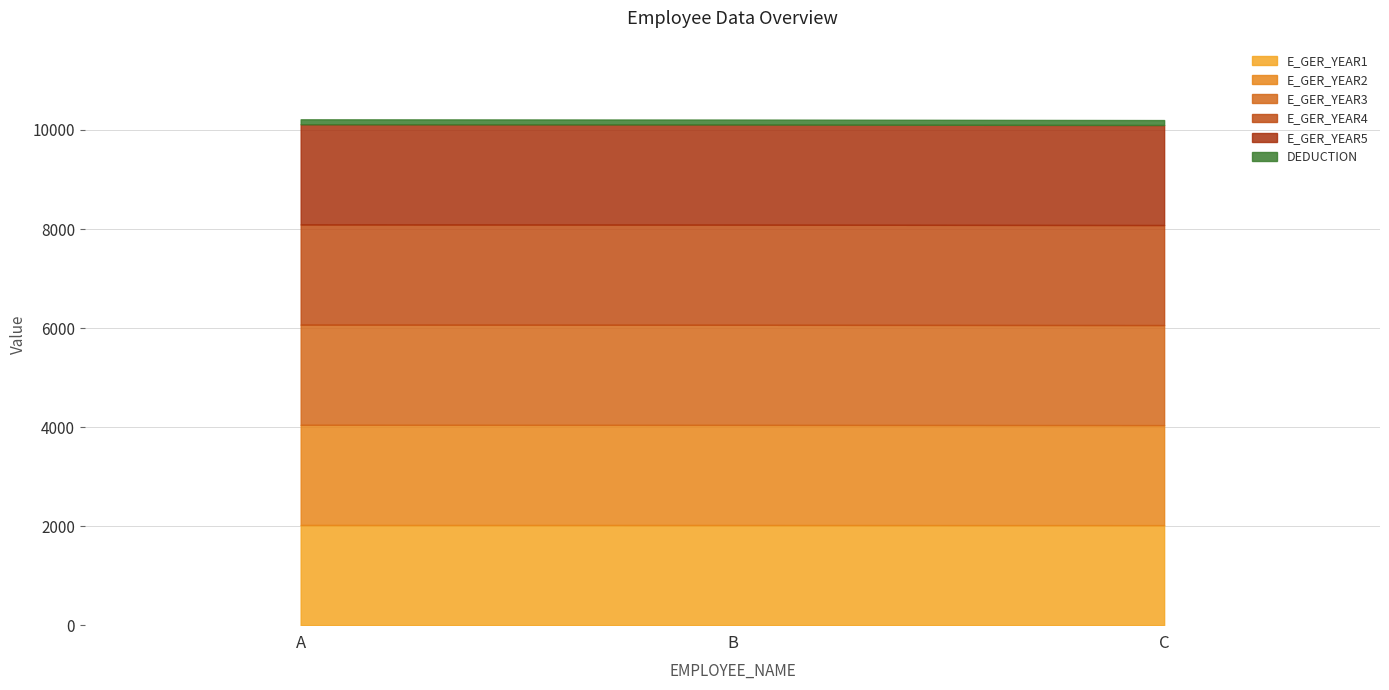

The value of E_GER_YEAR3 at A is 6069. True or false?

True